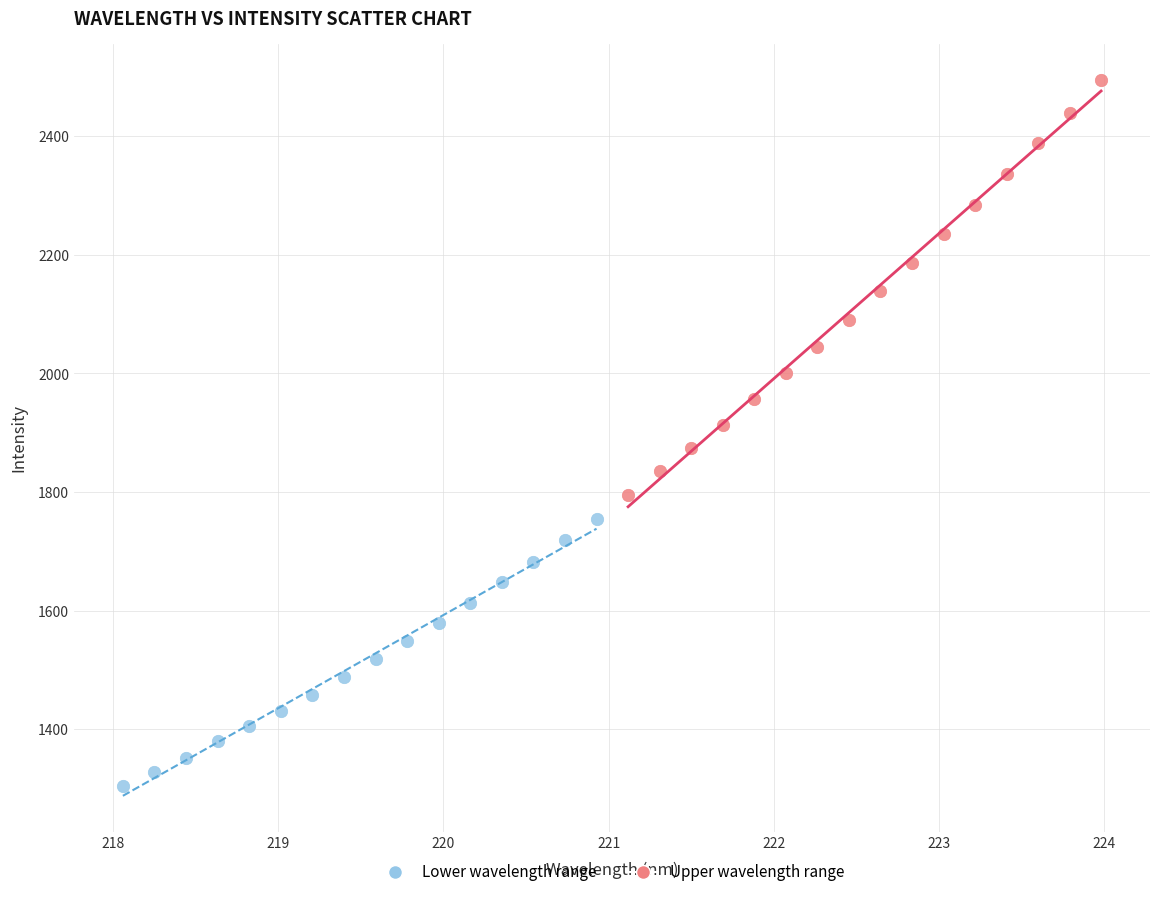

Which series has the widest spread of Y values?

Upper wavelength range